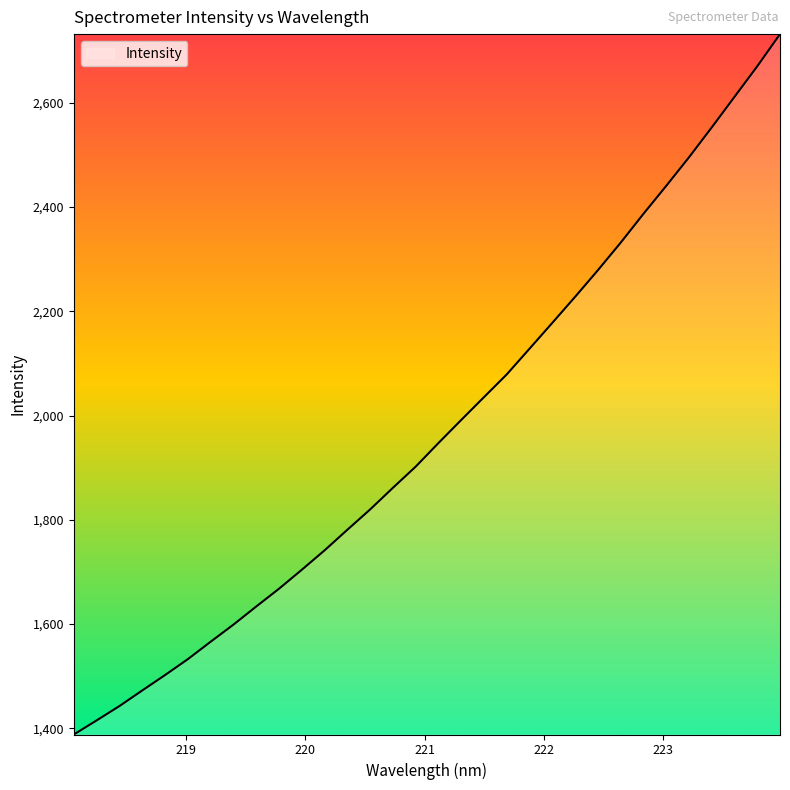

How many values are below 1947?

16